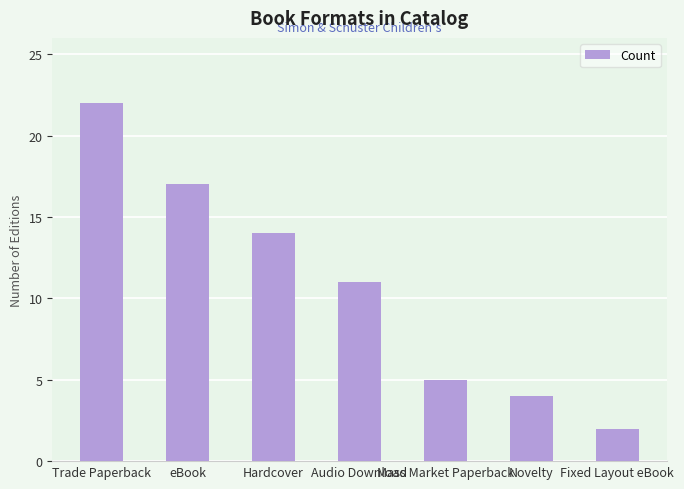

Which label corresponds to the smallest value in the chart?

Fixed Layout eBook